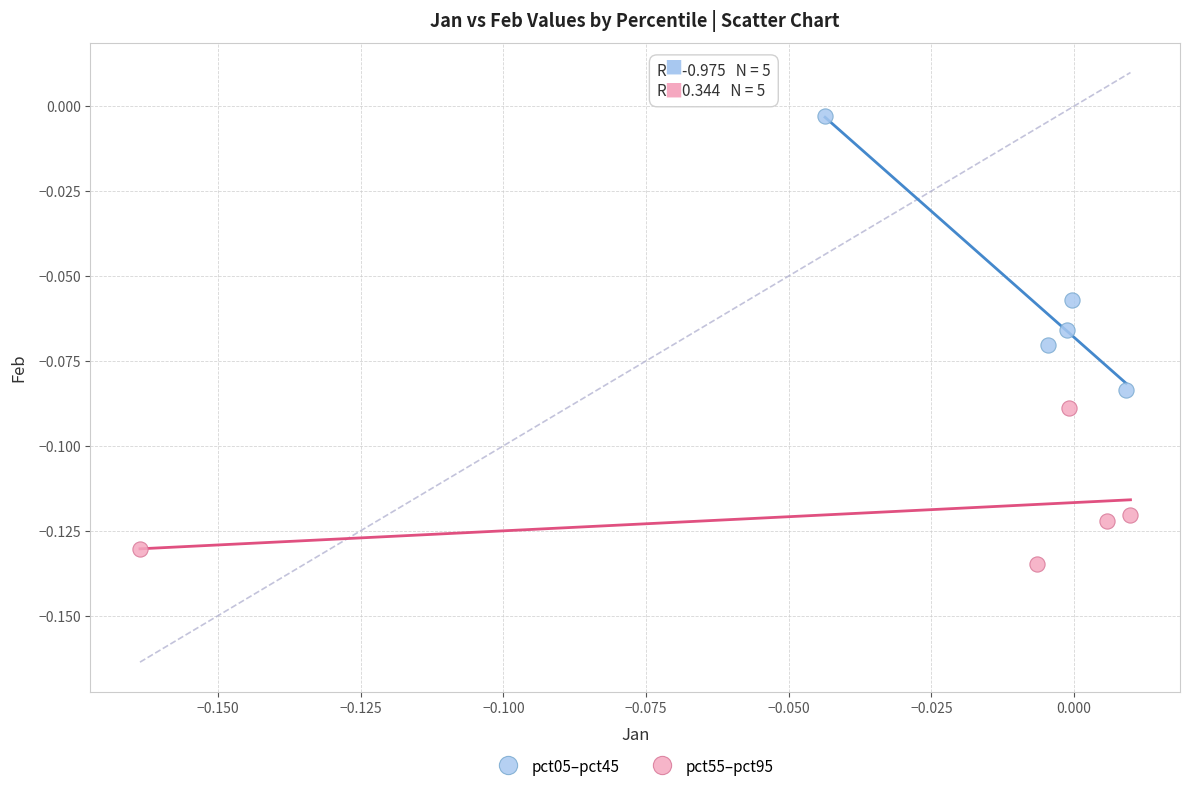

Which series has the widest spread of Y values?

pct05–pct45